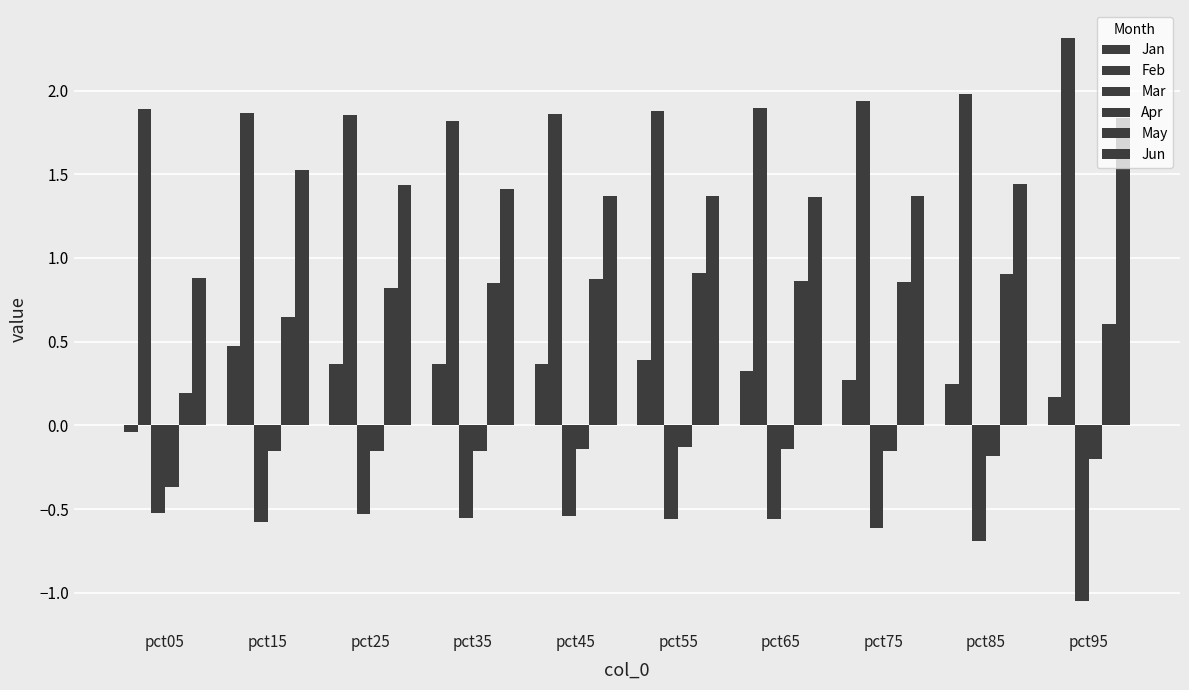

How many bars are there in each group?

6